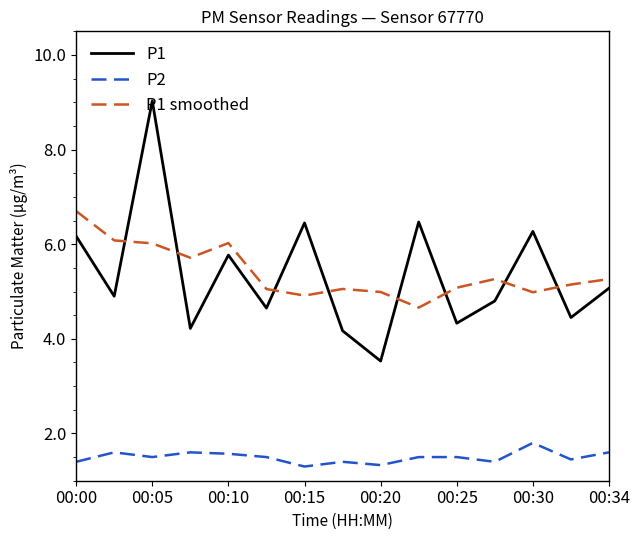

True or false: P2 and P1 cross at least once.

False